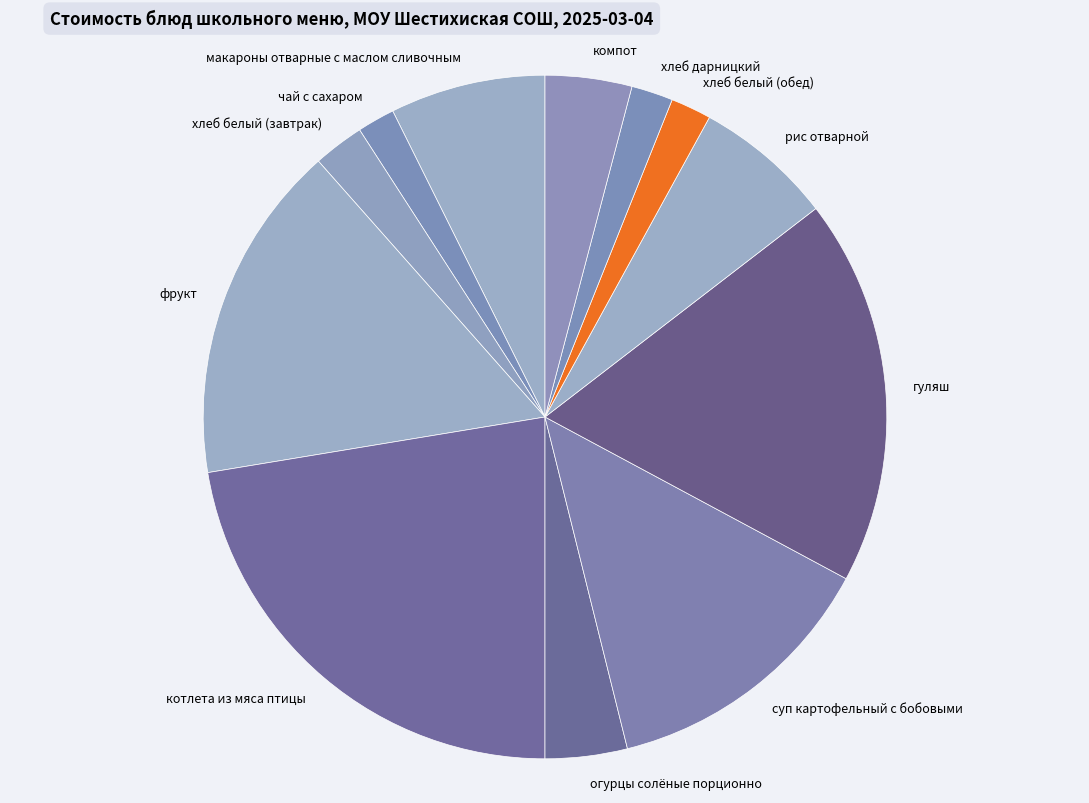

Is the sum of хлеб белый (обед) and чай с сахаром greater than half?

No